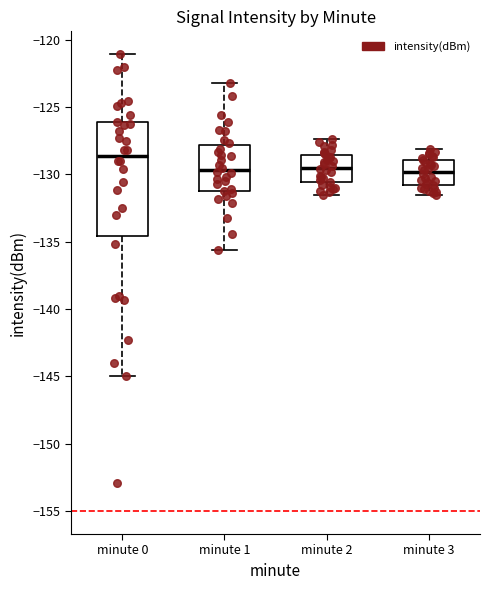

Reading left to right, transcribe this box plot: for each box, give where its median line is, the range the box spans, and where its two whiskers end, as read against the y-axis. The values are not printed on the chart, so give them approximately, as read against the axis.

minute 0: median -128.5, box -134.5 to -126.0, whiskers -145.0 to -121.0
minute 1: median -129.5, box -131.0 to -128.0, whiskers -135.5 to -123.0
minute 2: median -129.5, box -130.5 to -128.5, whiskers -131.5 to -127.5
minute 3: median -130.0, box -131.0 to -129.0, whiskers -131.5 to -128.0